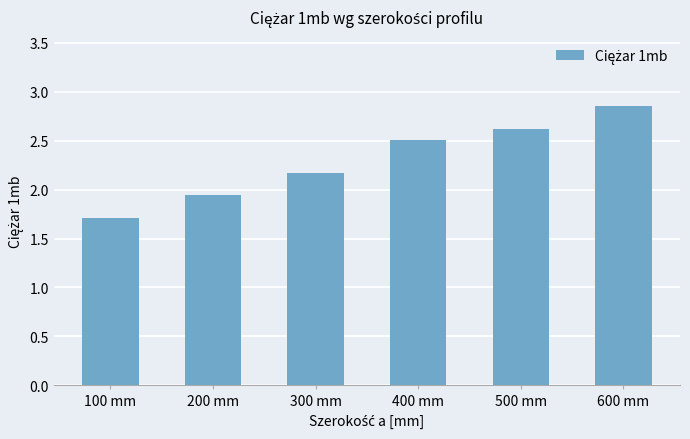

Which has a higher value, 600 mm or 500 mm?

600 mm